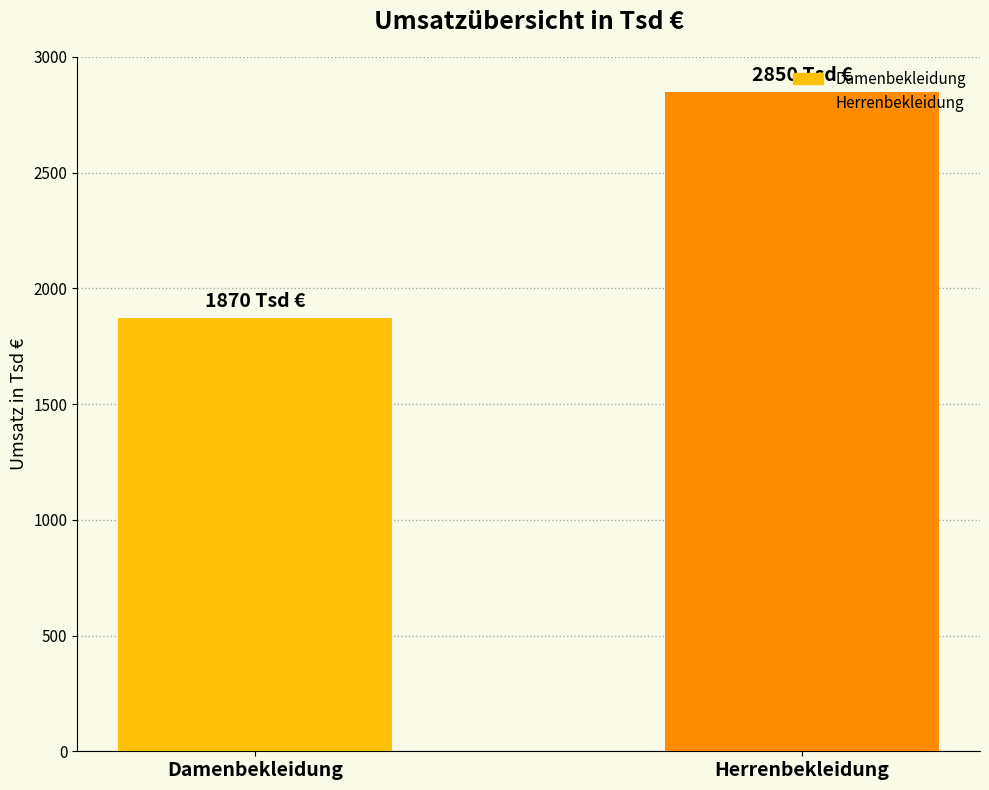

At which label is the value closest to 2360?

Damenbekleidung